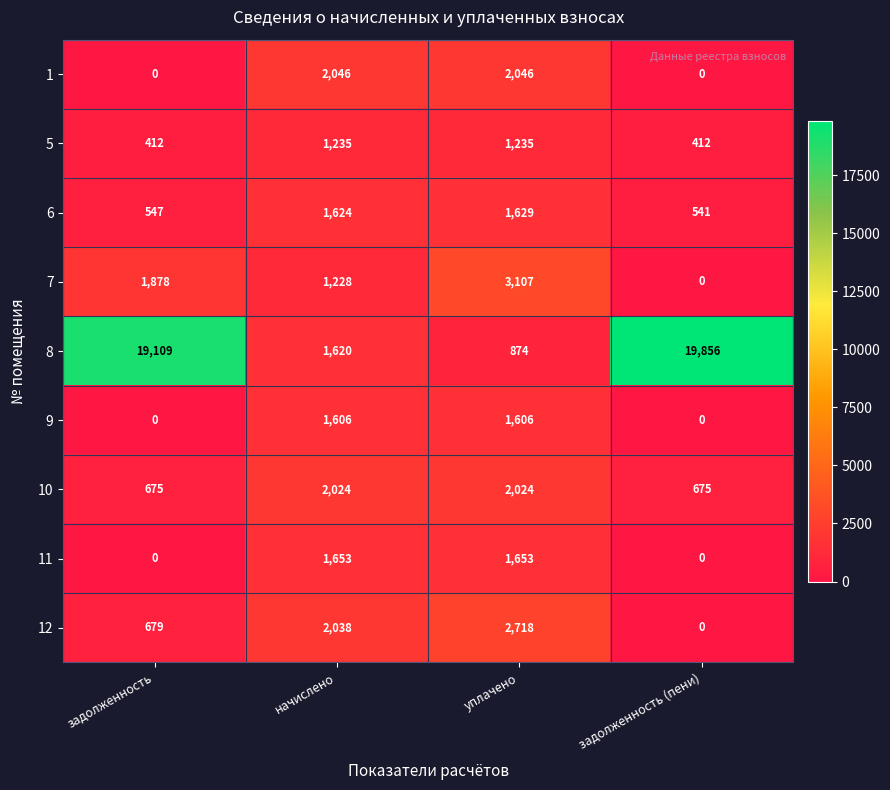

Which category has the highest value in the 7 series?

уплачено